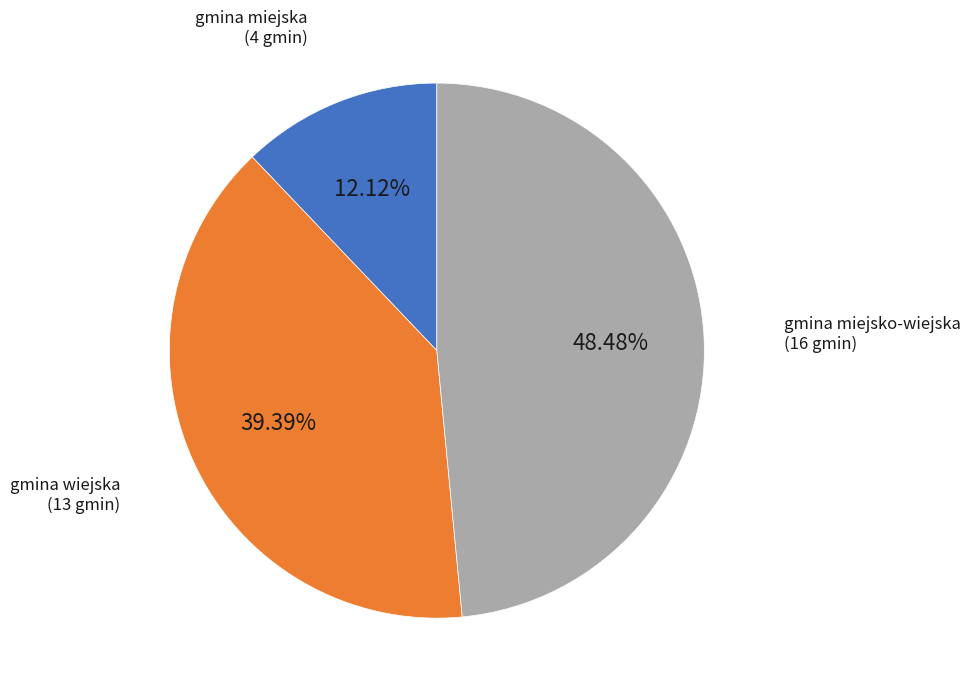

Does any single category account for the majority?

No